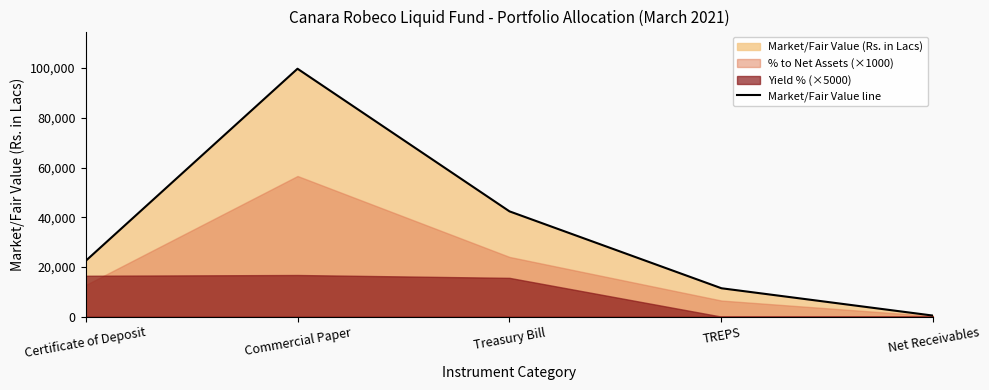

The chart shows a value of 24693.8 at Treasury Bill. True or false?

False